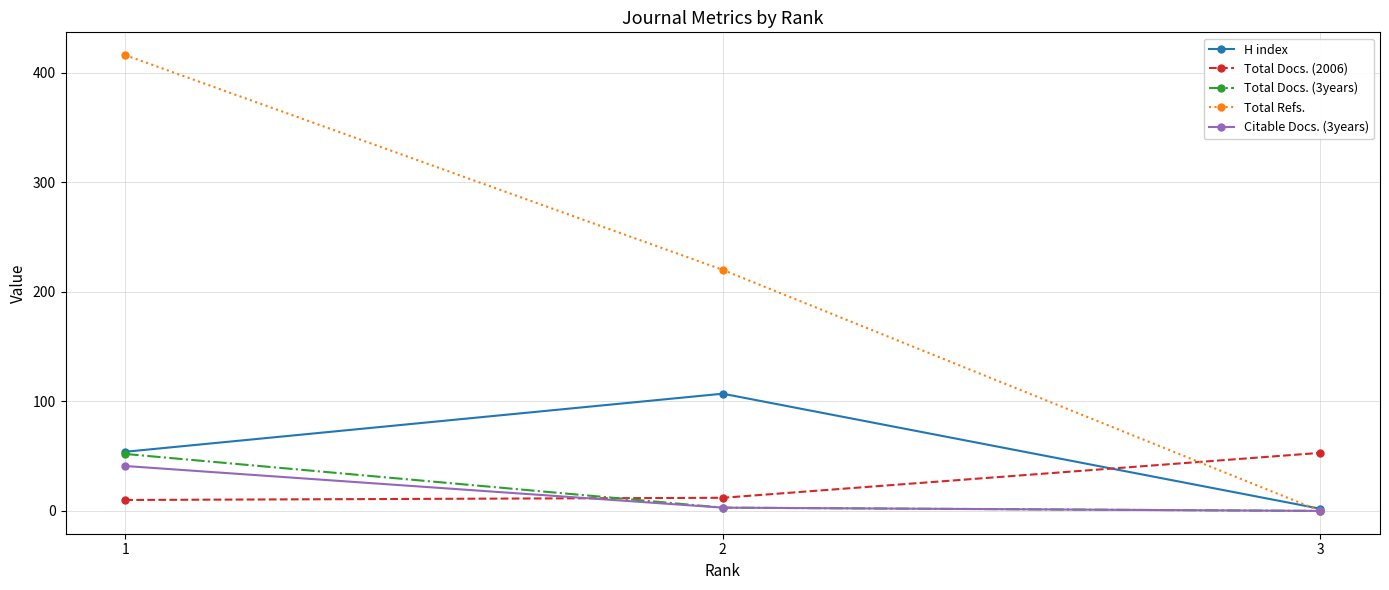

What are all the series names shown in the legend?

H index, Total Docs. (2006), Total Docs. (3years), Total Refs., Citable Docs. (3years)